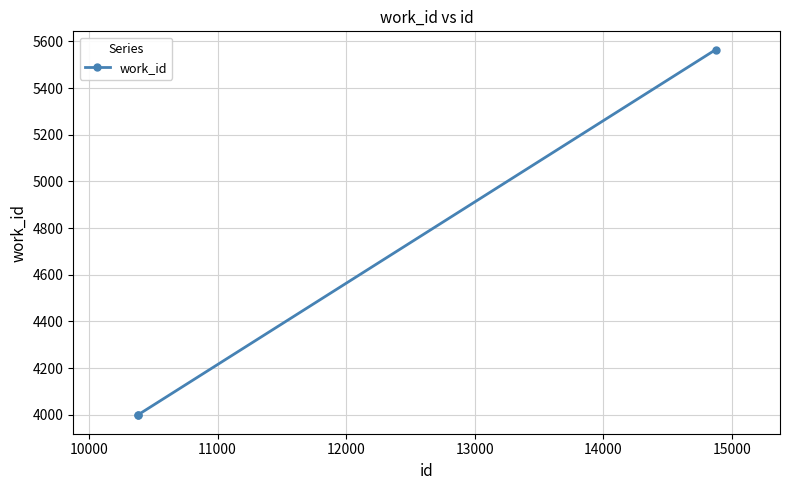

What is the minimum value shown in the chart?

3997